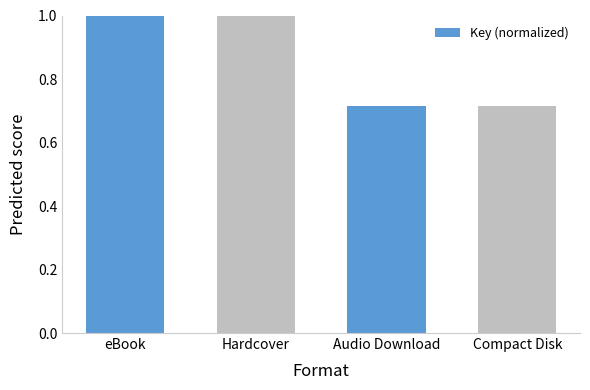

What is the average value?

0.9